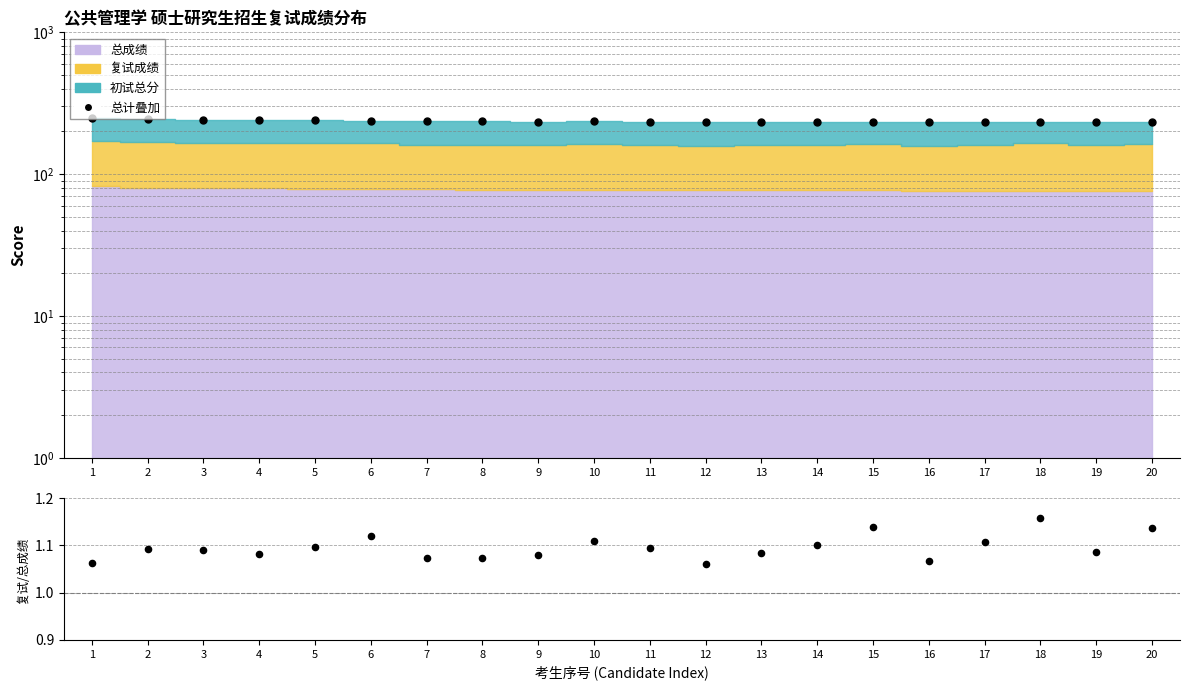

Approximately how many times larger is the value at 11 compared to 5?

1.0